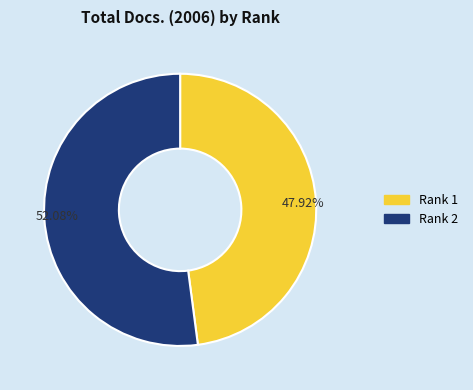

Combined, do 52.08% and 47.92% account for over 50%?

Yes